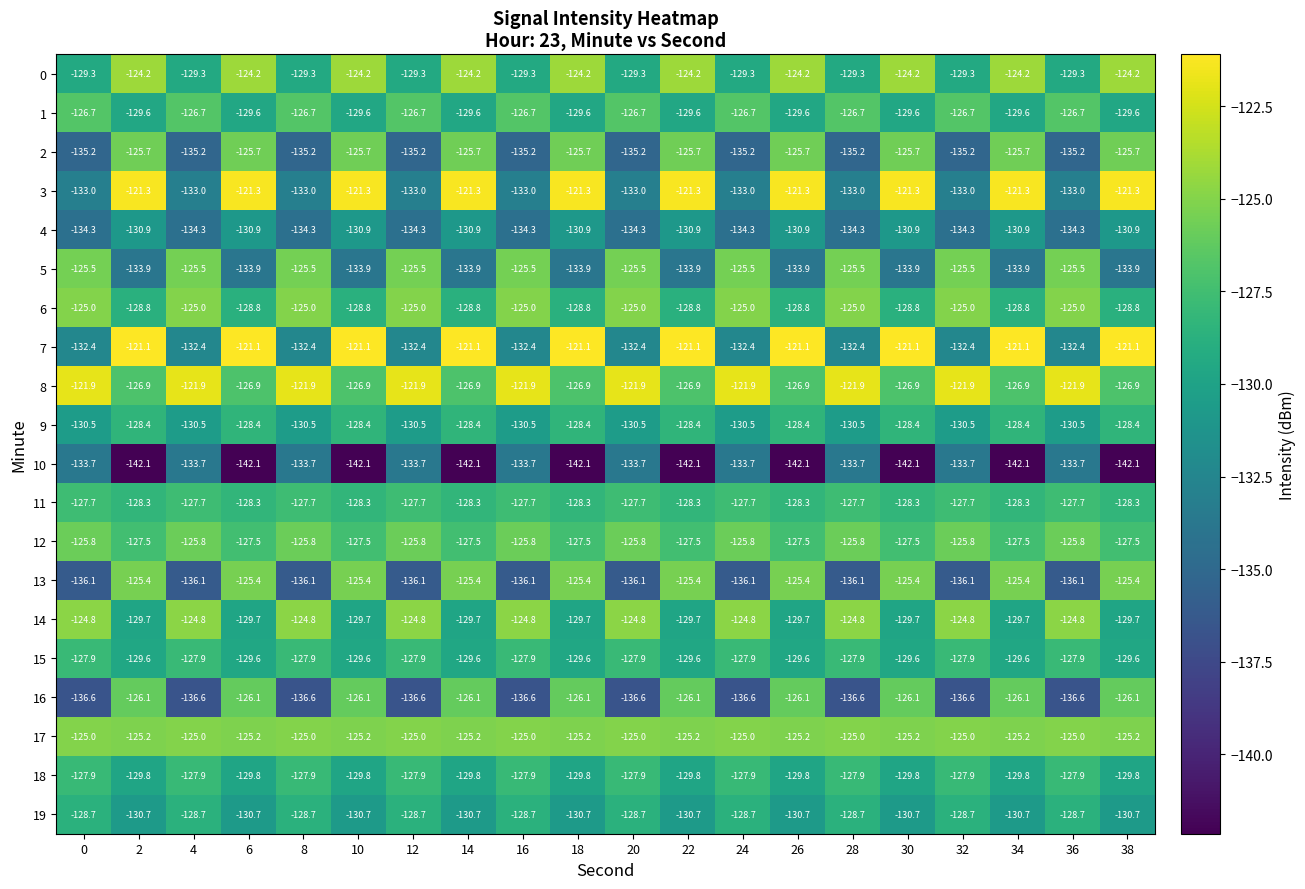

What is the minimum value for 16?

-136.6